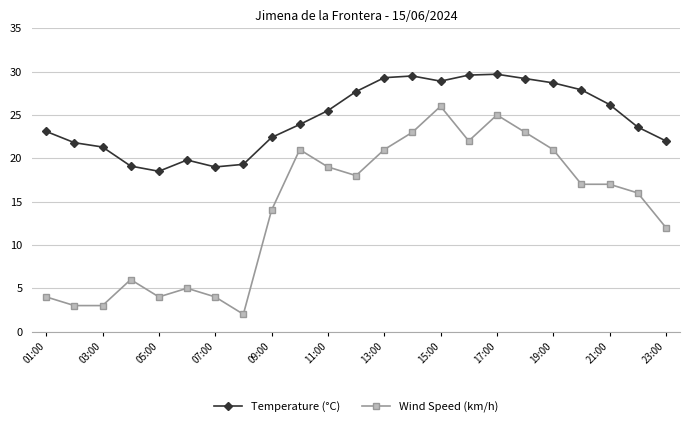

What is the greatest value displayed?

29.7